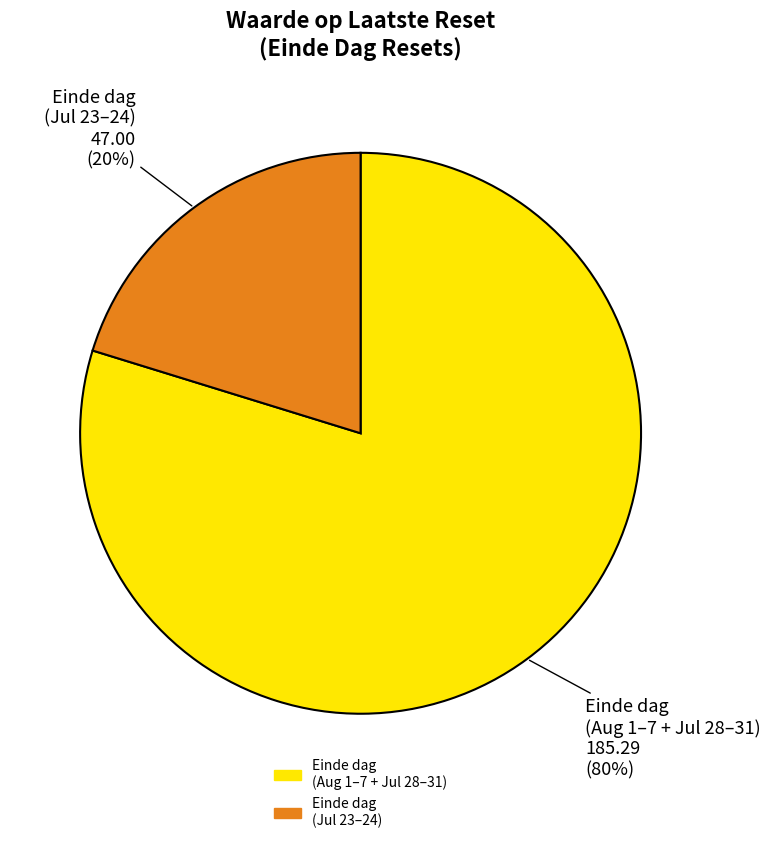

Does any single category account for the majority?

Yes